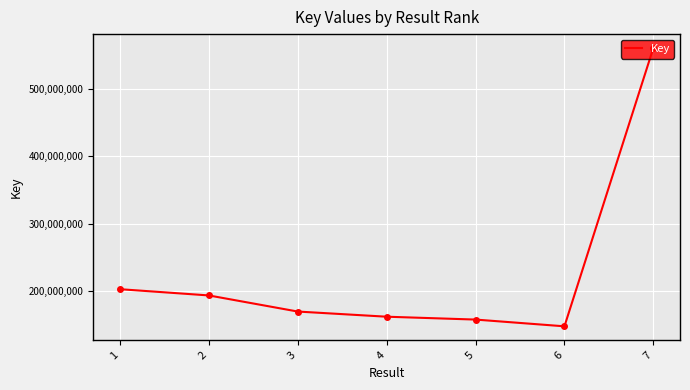

True or false: the data has more than 0 interior local peaks.

False